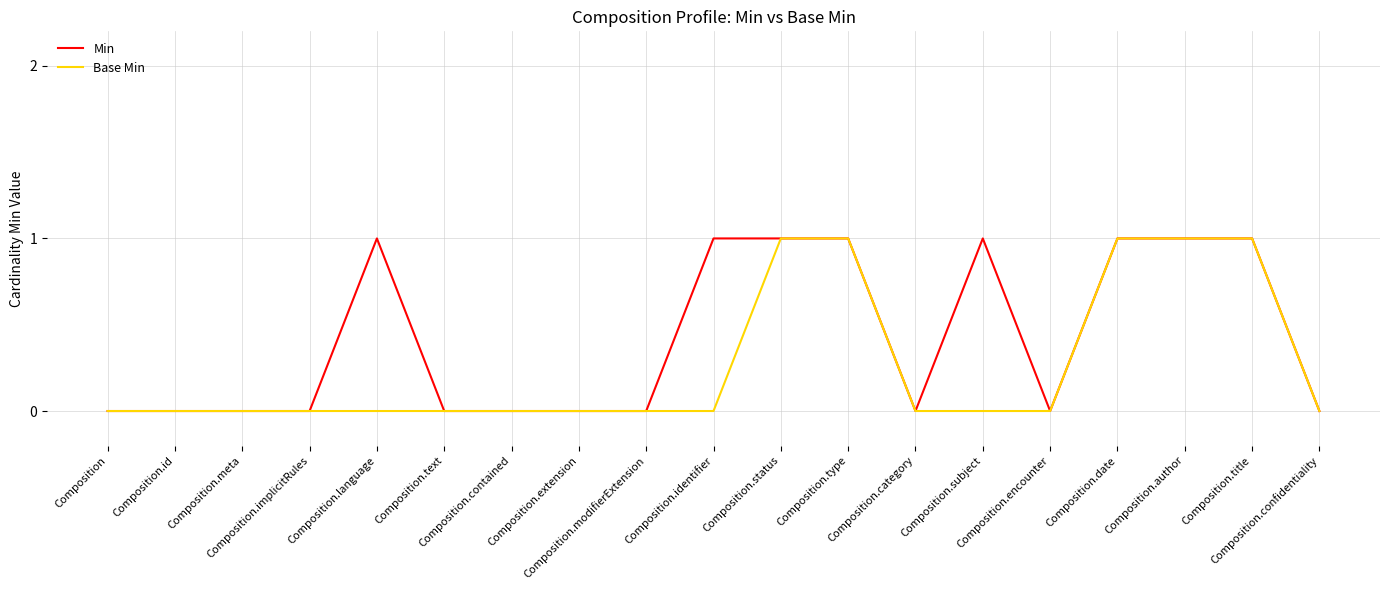

What is the highest value of the Min series?

1